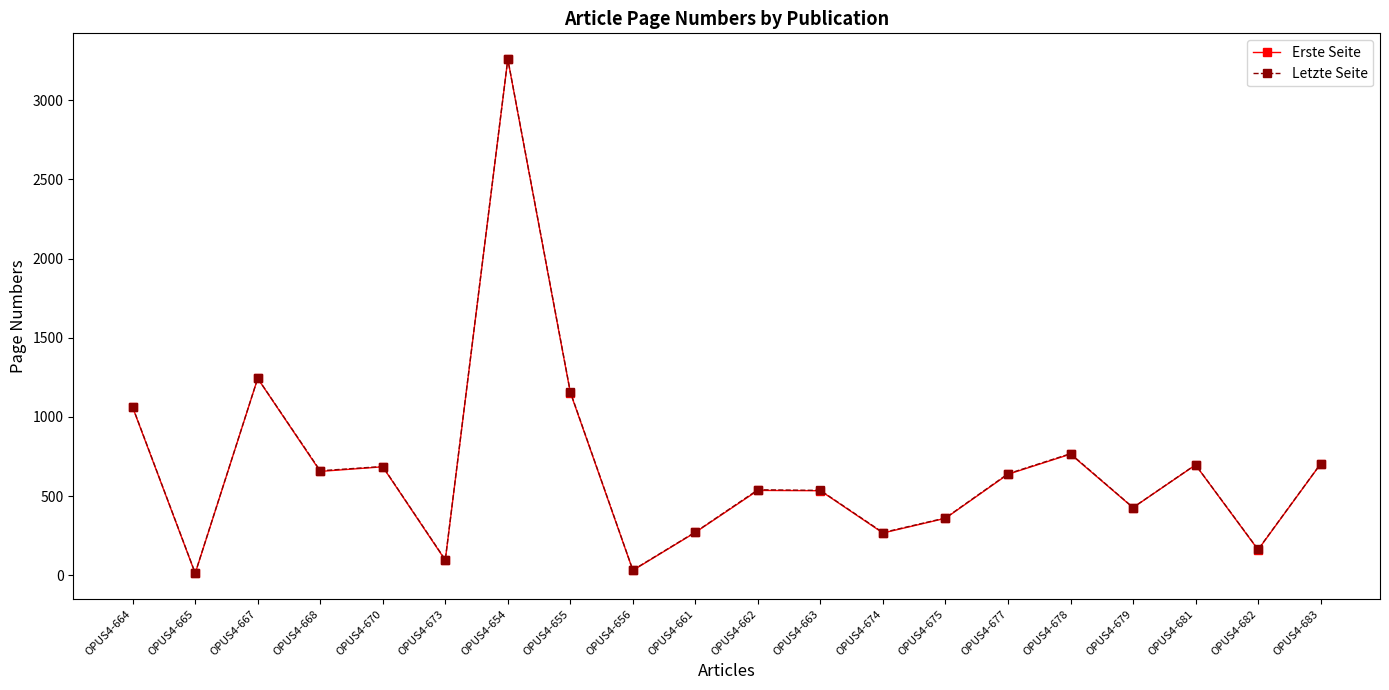

What is the label of the 5th point from the left?

OPUS4-670